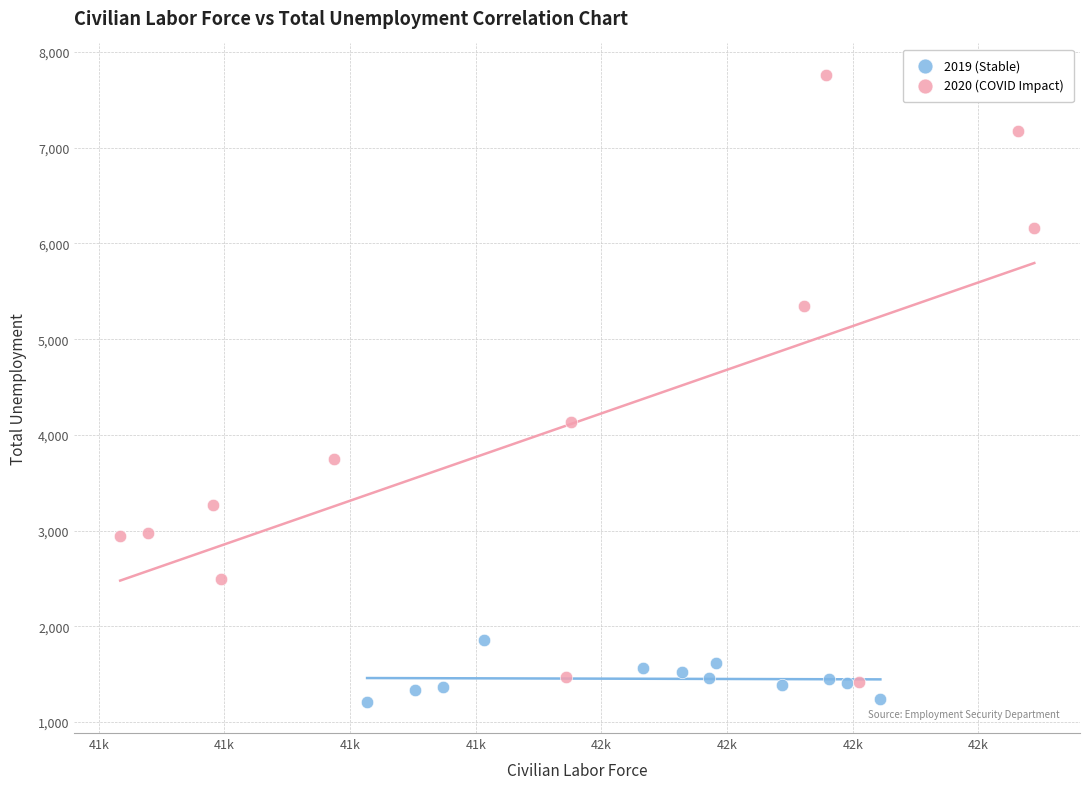

Which series contains the highest Y value?

2020 (COVID Impact)